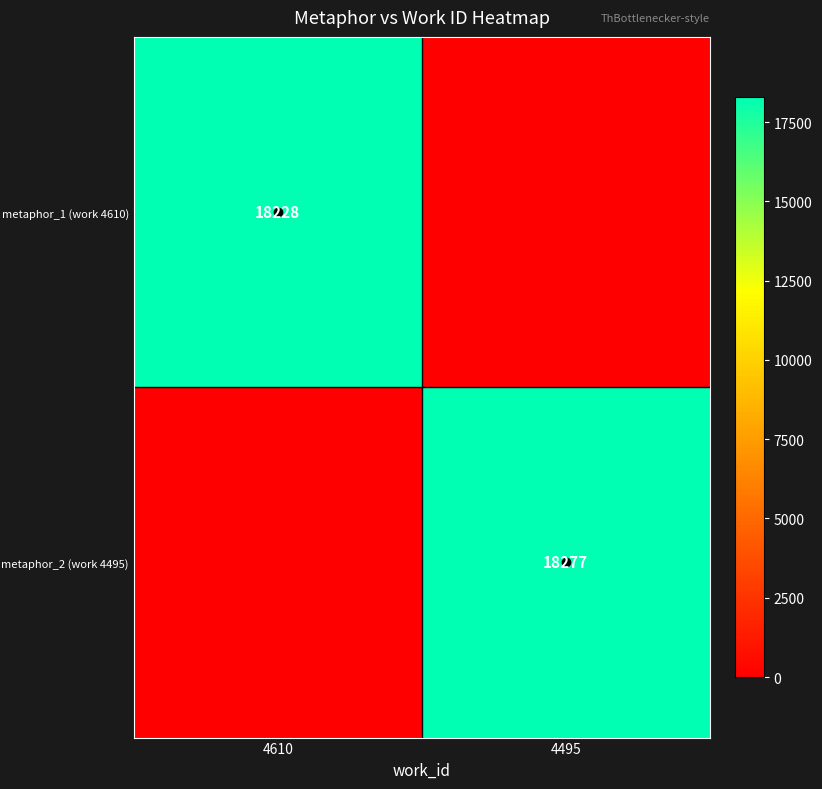

Is it true that metaphor_1 (work 4610) equals 18228 at 4610?

True